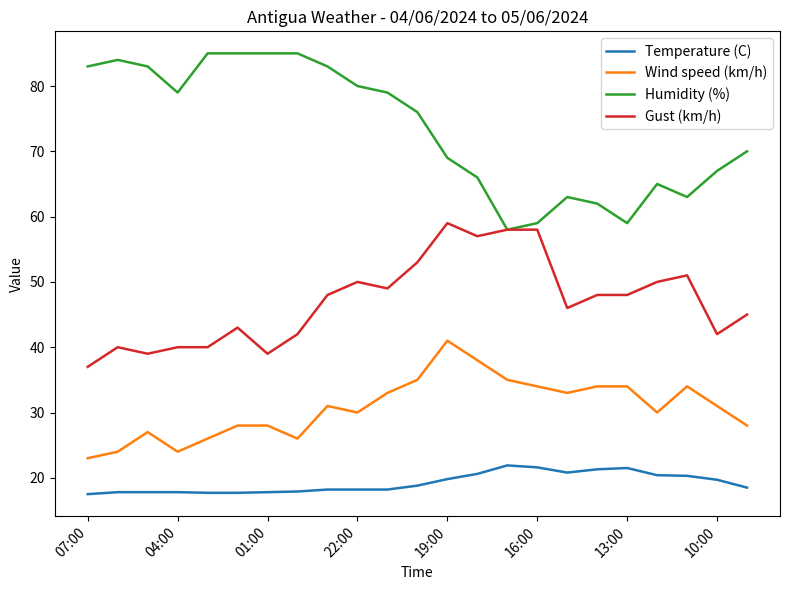

What is the maximum value shown in the chart?

85.0